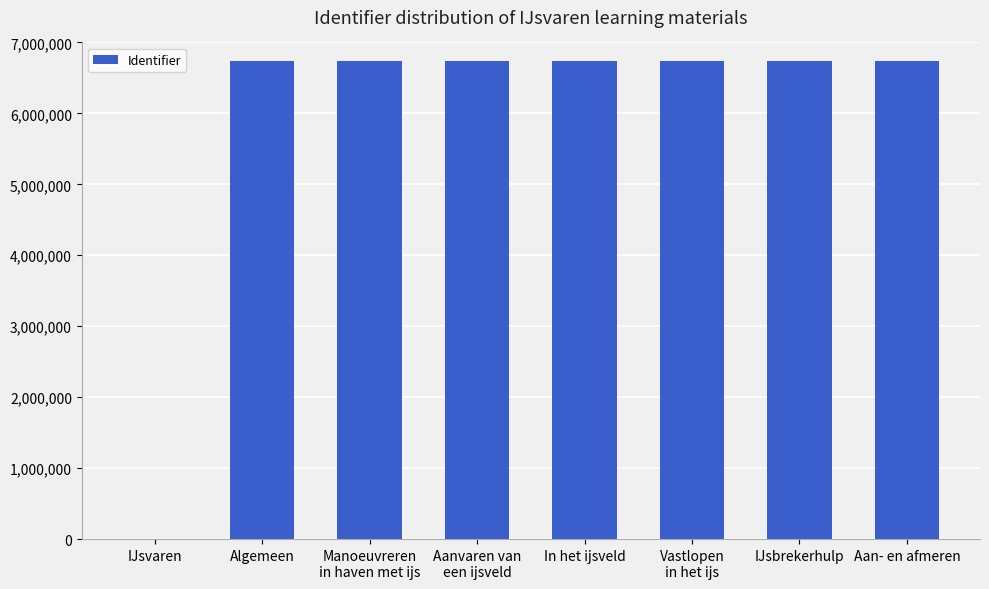

What is the sum of all values?

47191237